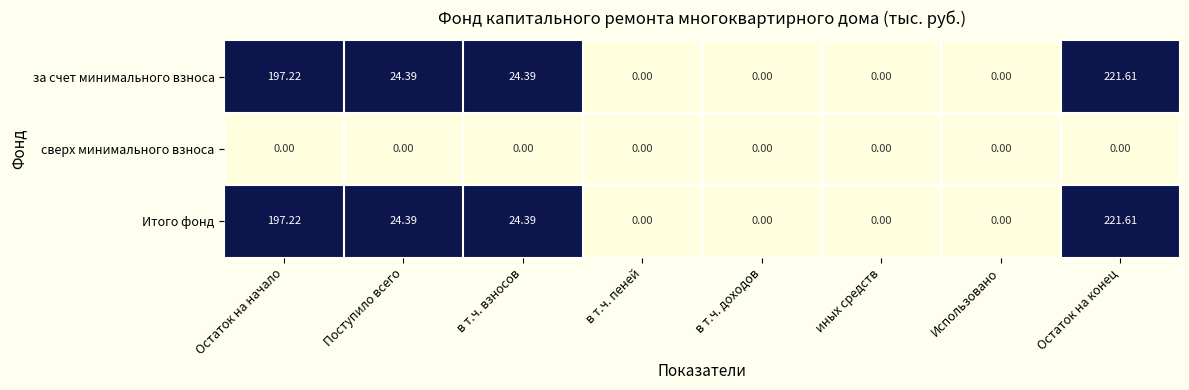

At which category does the chart reach its peak across all series?

Остаток на конец